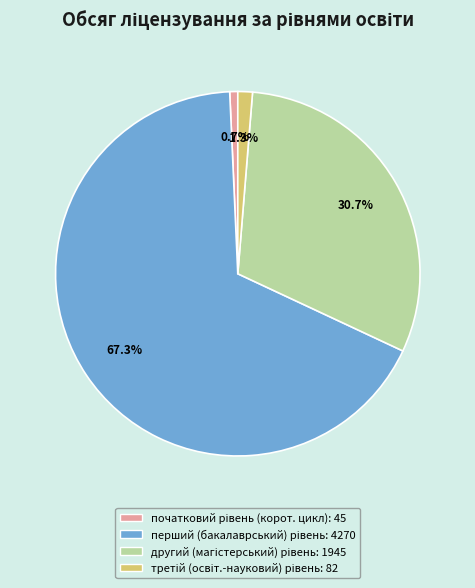

Is there a majority slice in this chart?

Yes